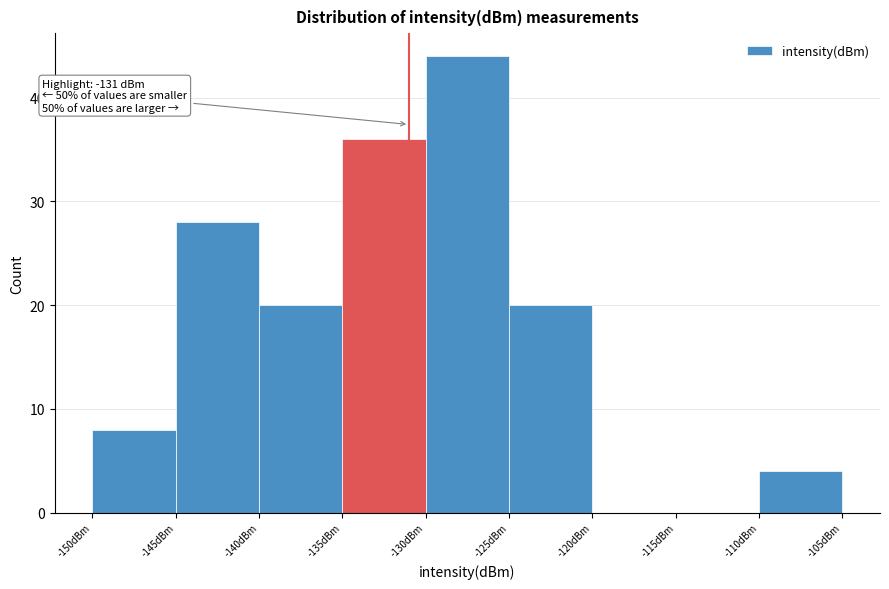

Over which range of the x-axis is the bar tallest?

-130 to -125